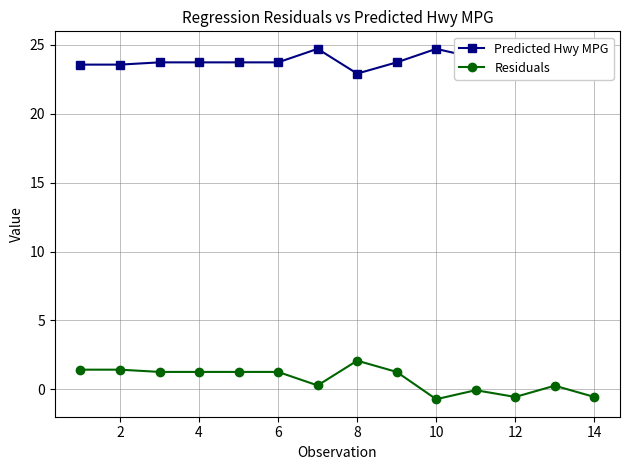

True or false: Predicted Hwy MPG and Residuals intersect in this chart.

False